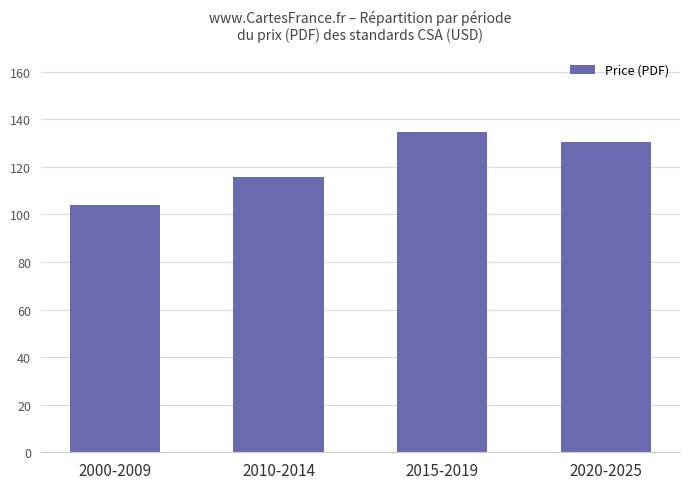

At which label is the value closest to 119?

2010-2014